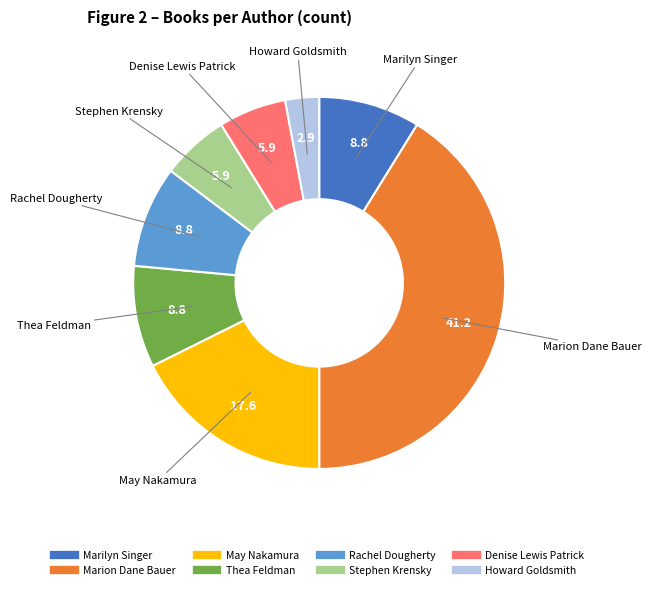

Which category has the smallest portion of the pie?

Howard Goldsmith